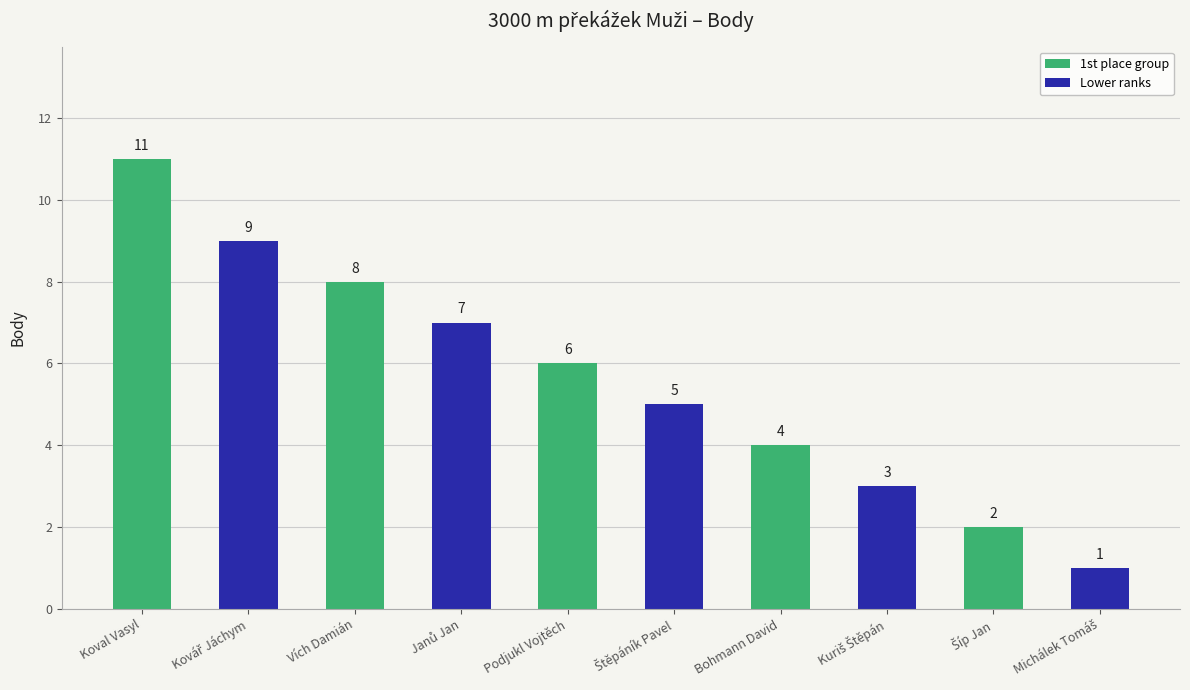

Which has a higher value, Koval Vasyl or Vích Damián?

Koval Vasyl